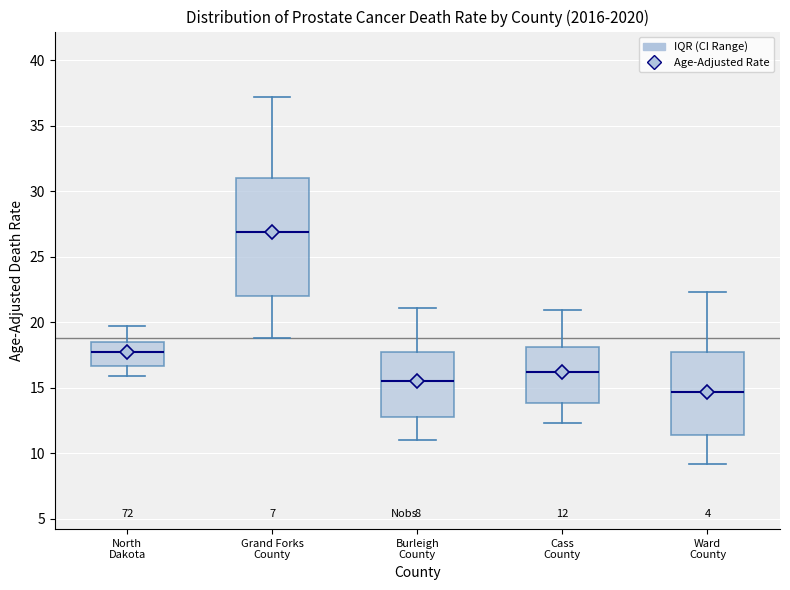

Which box's median line is the lowest?

Ward County